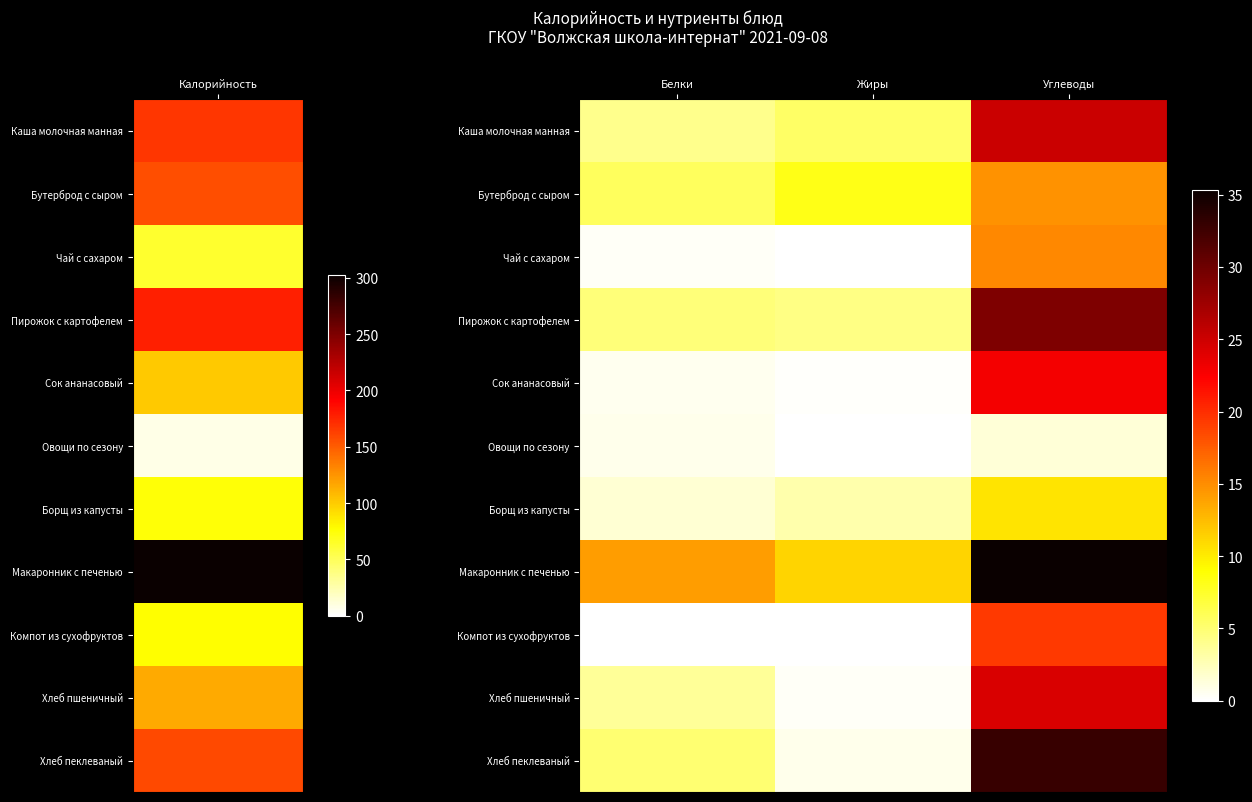

At which category is the sum across all series the highest?

Углеводы